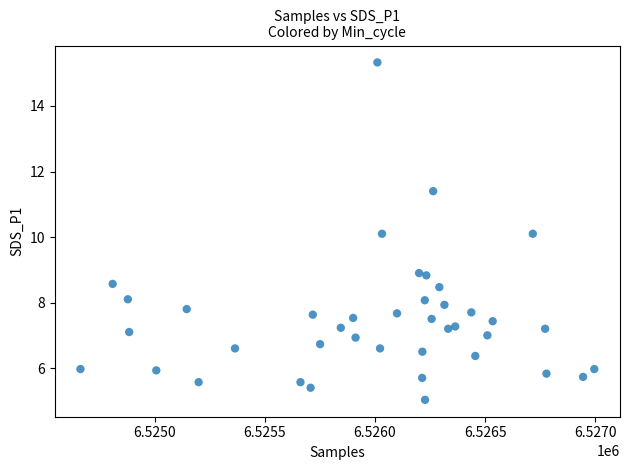

What is the range of X values (max minus min)?

2331.0